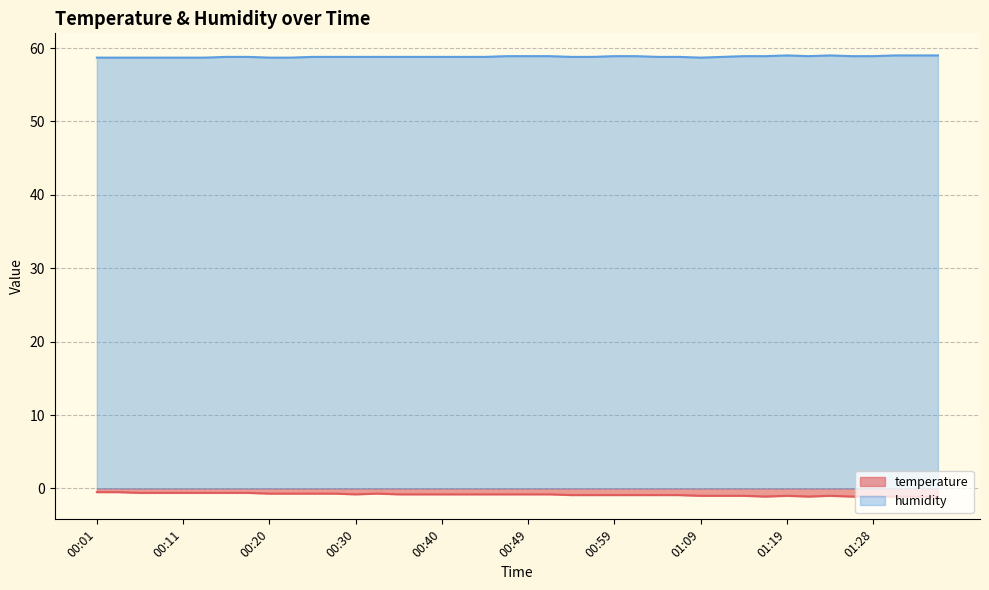

Reading right to left, list all the values displayed in this chart.

temperature: 01:36=-1.2	01:33=-1.1	01:31=-1.1	01:28=-1.1	01:26=-1.1	01:23=-1.0	01:21=-1.1	01:19=-1.0	01:16=-1.1	01:14=-1.0	01:11=-1.0	01:09=-1.0	01:06=-0.9	01:04=-0.9	01:02=-0.9	00:59=-0.9	00:57=-0.9	00:54=-0.9	00:52=-0.8	00:49=-0.8	00:47=-0.8	00:45=-0.8	00:42=-0.8	00:40=-0.8	00:37=-0.8	00:35=-0.8	00:32=-0.7	00:30=-0.8	00:28=-0.7	00:25=-0.7	00:23=-0.7	00:20=-0.7	00:18=-0.6	00:15=-0.6	00:13=-0.6	00:11=-0.6	00:08=-0.6	00:06=-0.6	00:03=-0.5	00:01=-0.5
humidity: 01:36=59.0	01:33=59.0	01:31=59.0	01:28=58.9	01:26=58.9	01:23=59.0	01:21=58.9	01:19=59.0	01:16=58.9	01:14=58.9	01:11=58.8	01:09=58.7	01:06=58.8	01:04=58.8	01:02=58.9	00:59=58.9	00:57=58.8	00:54=58.8	00:52=58.9	00:49=58.9	00:47=58.9	00:45=58.8	00:42=58.8	00:40=58.8	00:37=58.8	00:35=58.8	00:32=58.8	00:30=58.8	00:28=58.8	00:25=58.8	00:23=58.7	00:20=58.7	00:18=58.8	00:15=58.8	00:13=58.7	00:11=58.7	00:08=58.7	00:06=58.7	00:03=58.7	00:01=58.7